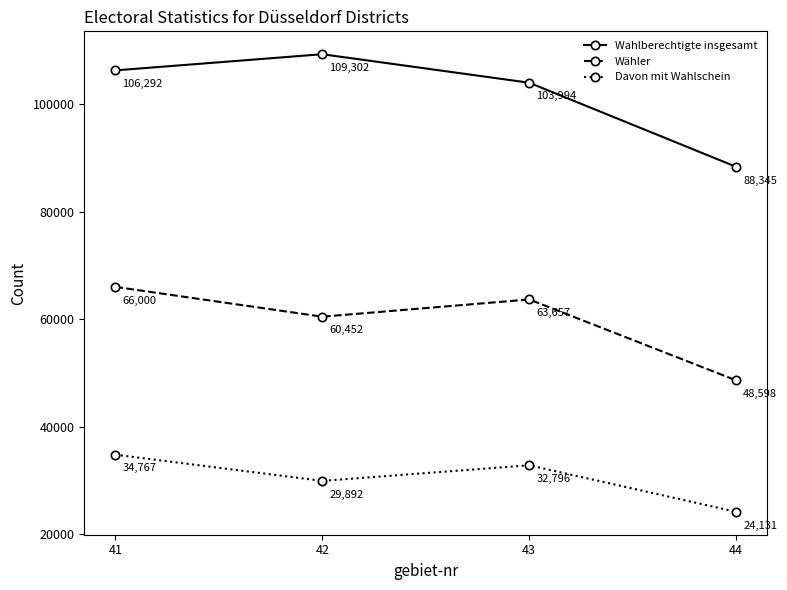

Is the value of Wahlberechtigte insgesamt at 43 greater than the value of Davon mit Wahlschein at 41?

Yes